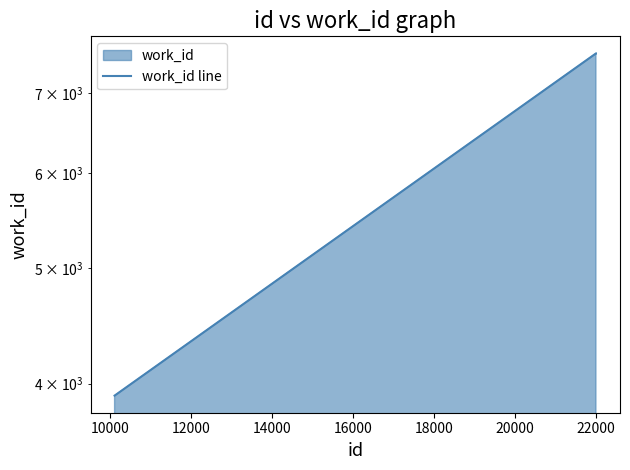

What is the difference between the maximum and second lowest values?

3649